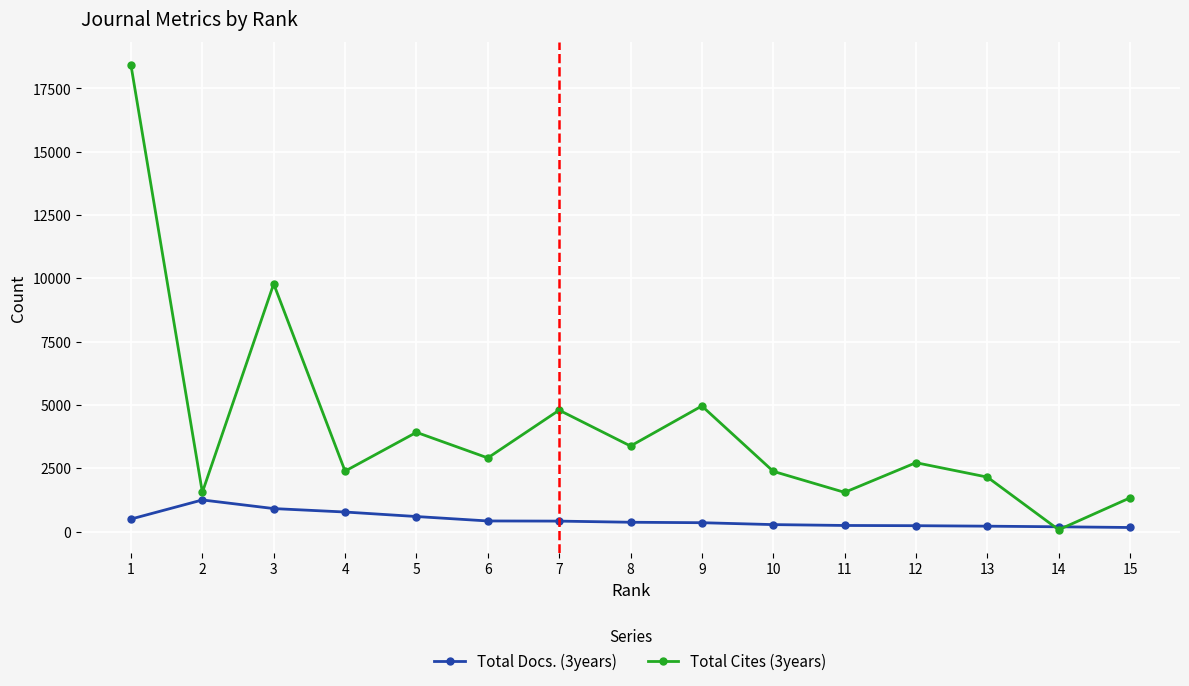

Which series has the largest total across all categories?

Total Cites (3years)